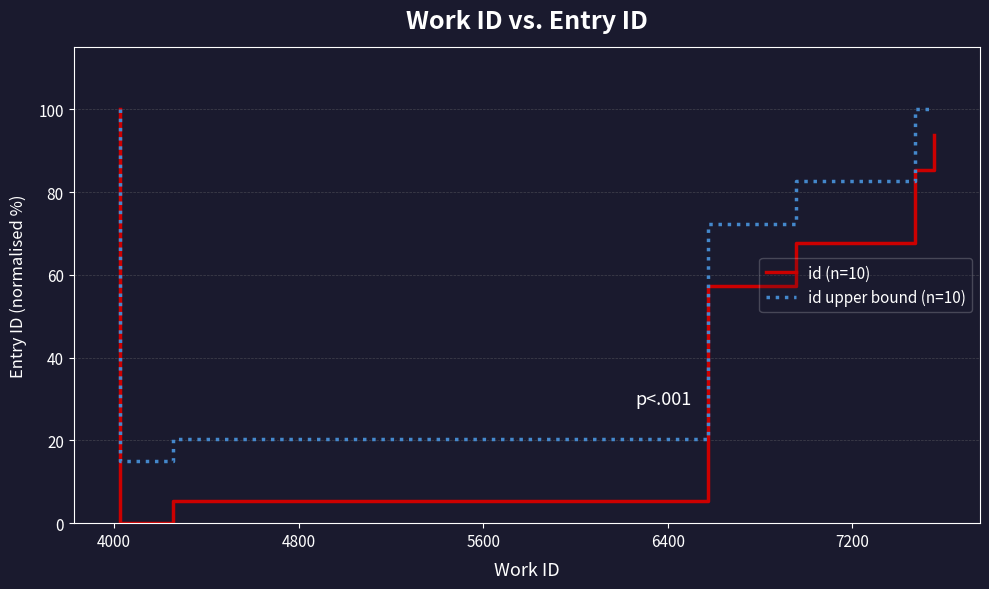

Which series has the largest total across all categories?

id upper bound (n=10)